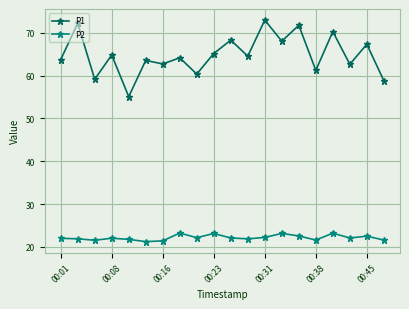

At how many categories does at least one series exceed 26?

20